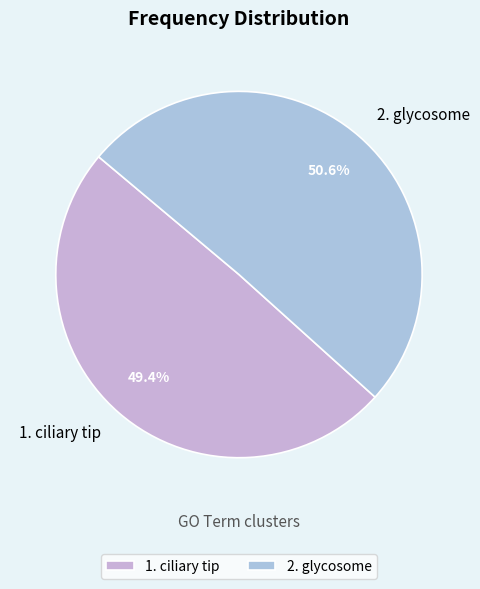

How many segments does this pie chart have?

2